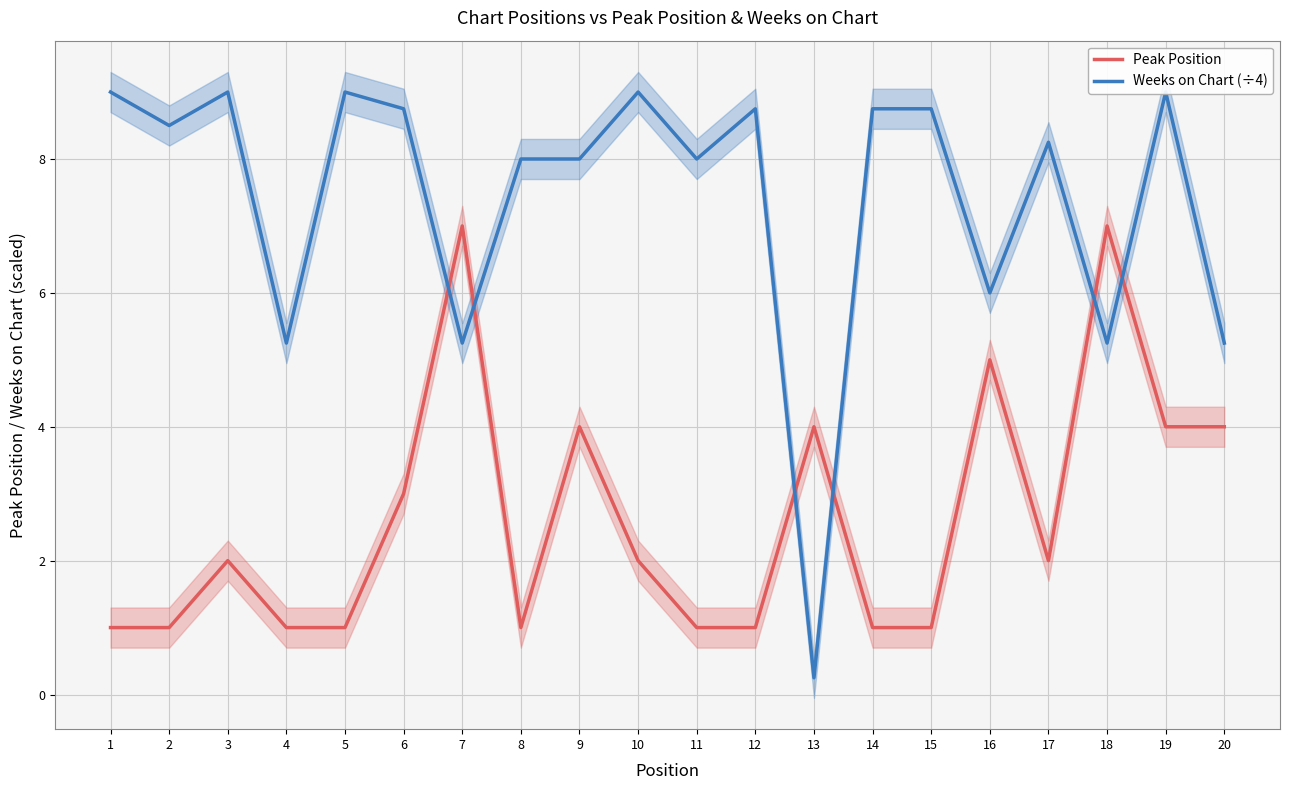

Which has a higher value, 13 or 20?

13